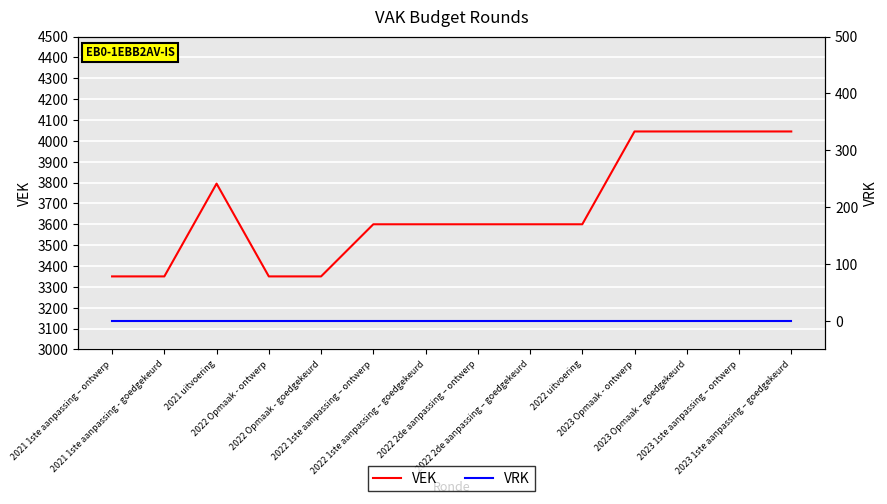

Reading left to right, extract all data points from this chart.

VEK: 3350	3350	3795	3350	3350	3600	3600	3600	3600	3600	4045	4045	4045	4045
VRK: 0	0	0	0	0	0	0	0	0	0	0	0	0	0